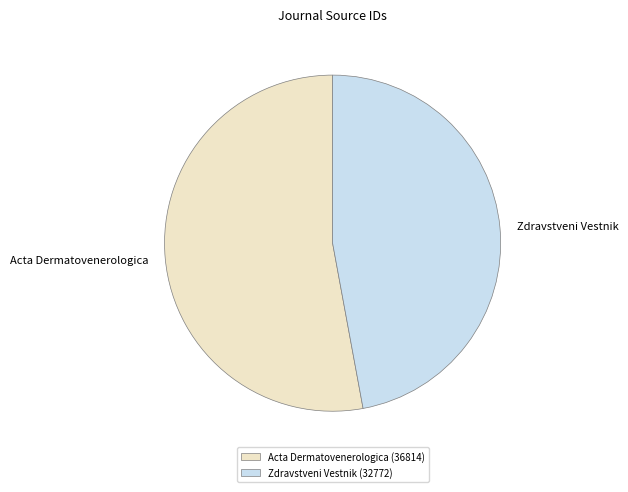

True or false: Zdravstveni Vestnik accounts for 58% of the total.

False